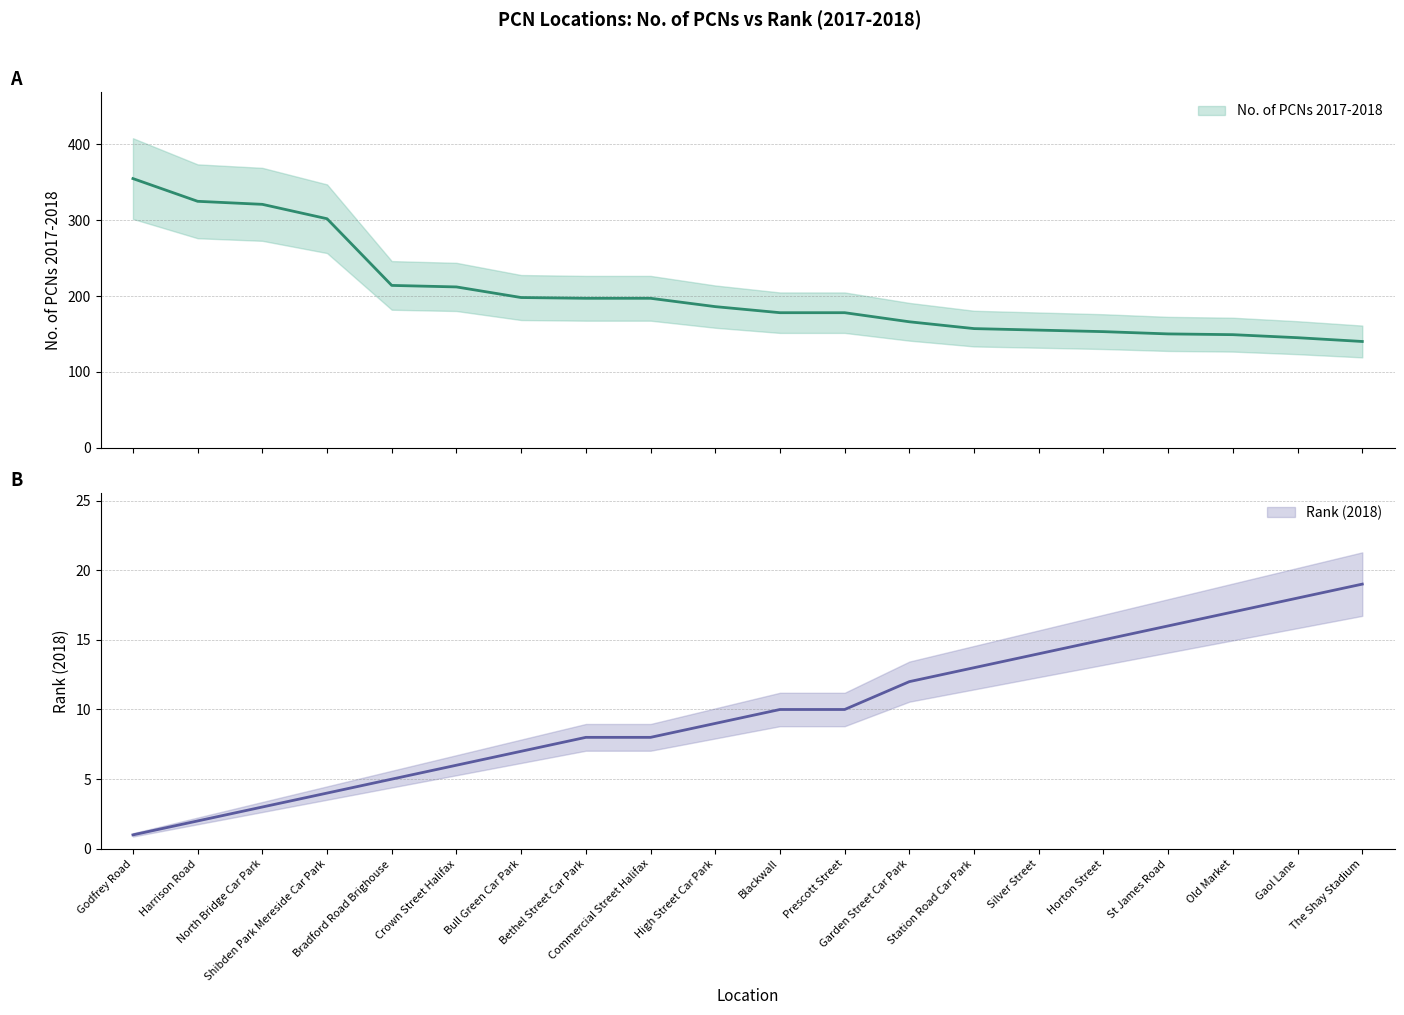

At which category is the sum across all series the highest?

Godfrey Road